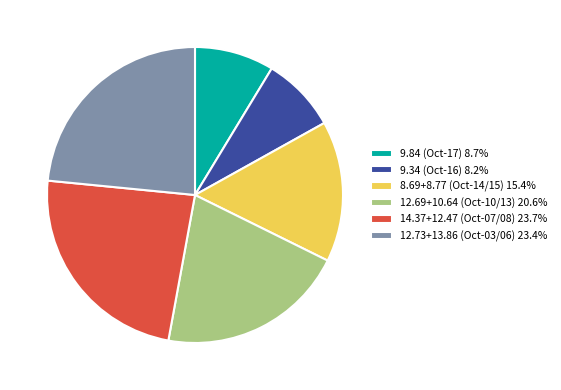

What is the ratio of the value at 9.34 (Oct-16) 8.2% to the value at 12.73+13.86 (Oct-03/06) 23.4%?

0.4